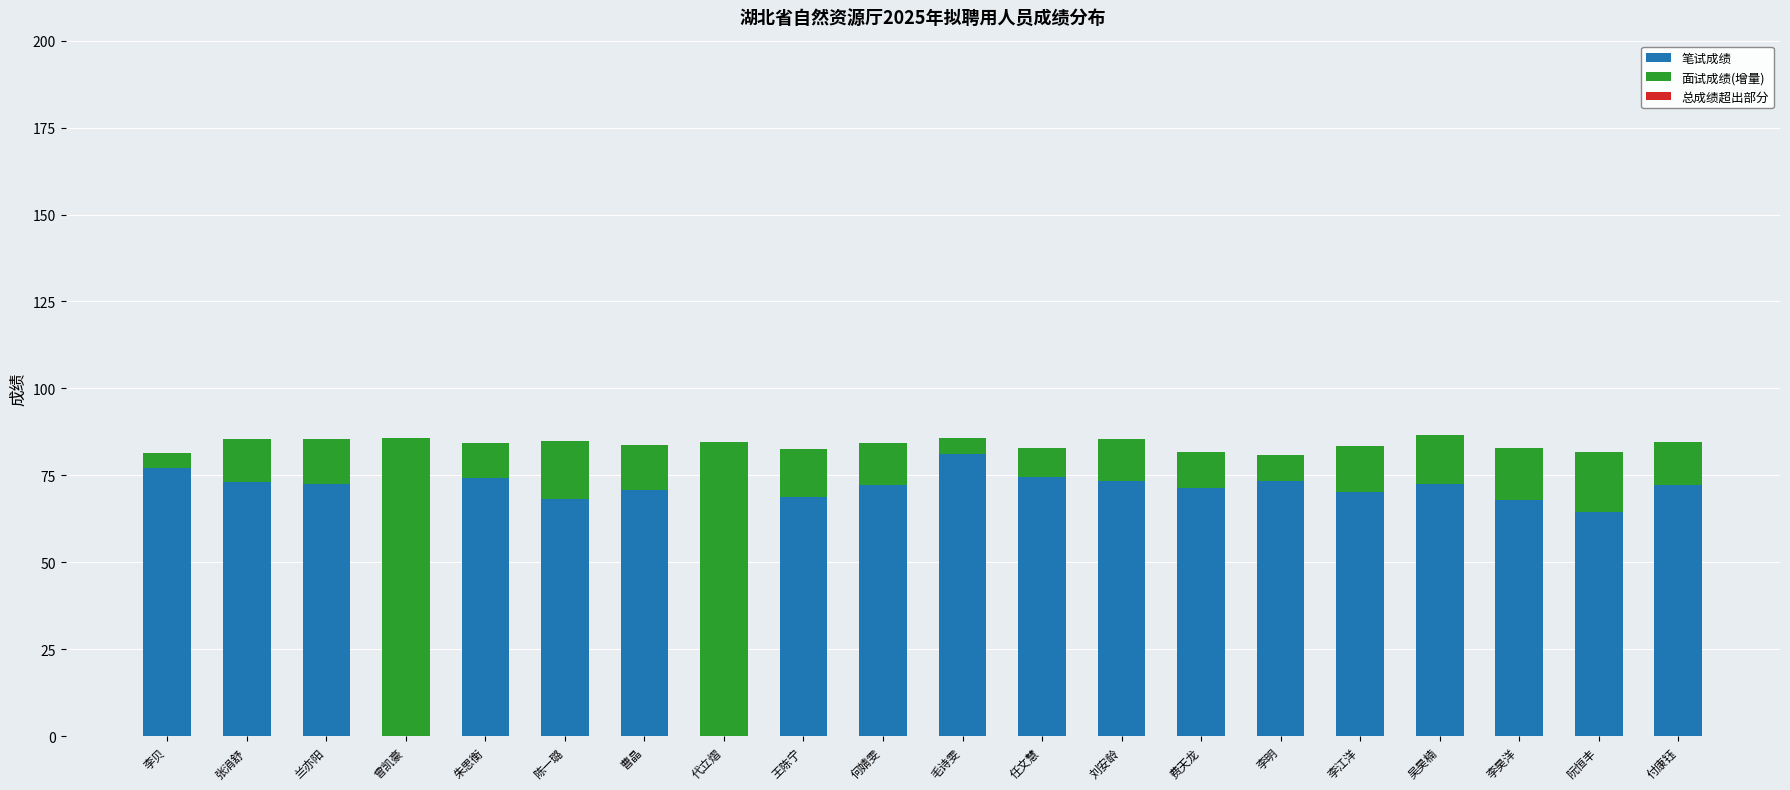

The value of 笔试成绩 at 王陈宁 is 26.3. True or false?

False